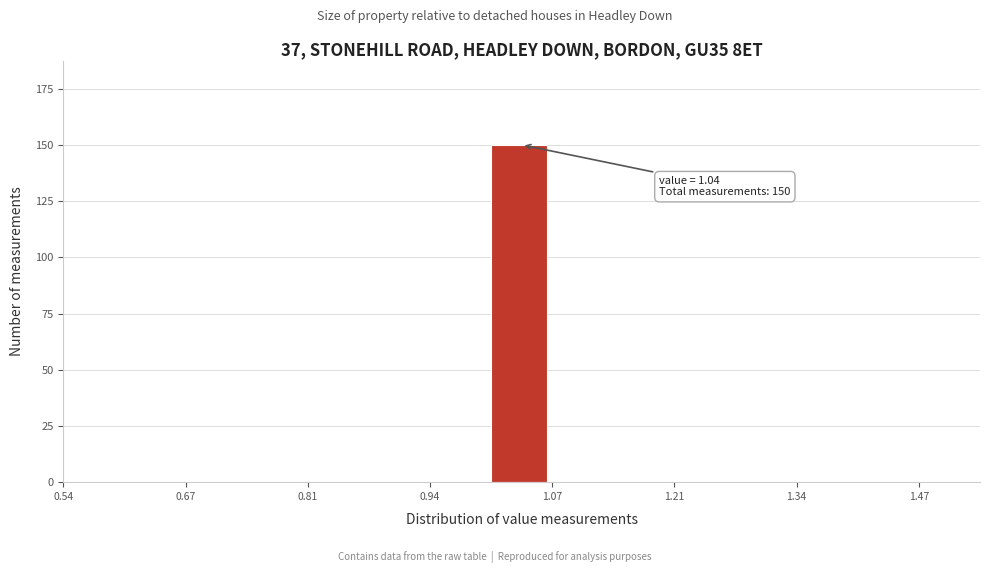

Read against the x-axis, roughly where is the centre of the tallest bar?

1.04